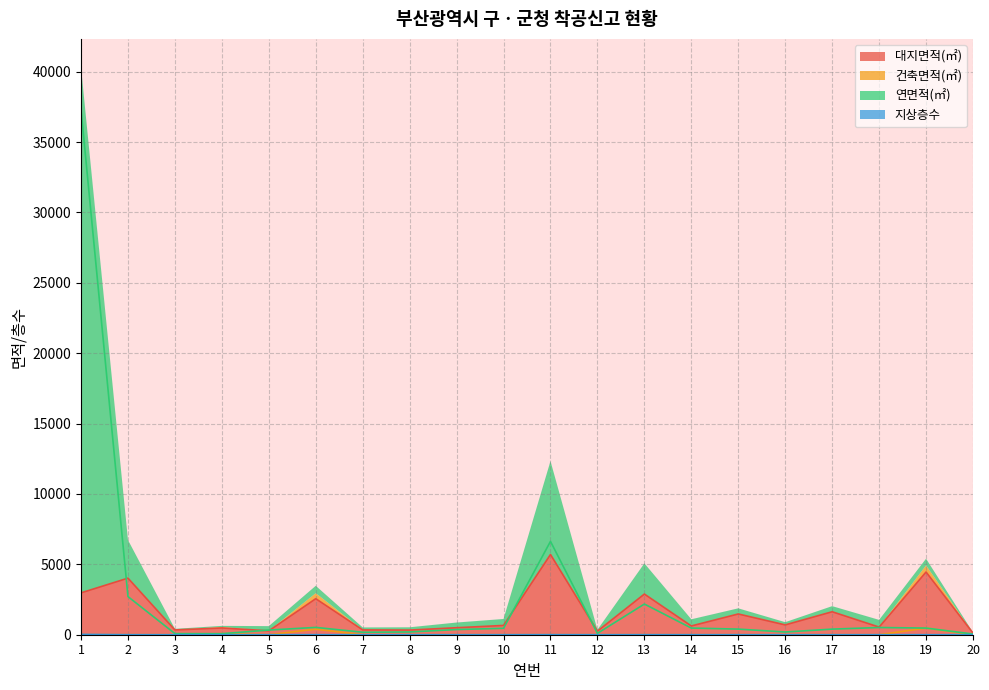

True or false: 연면적(㎡) has a value of 456.8 at 10.

True